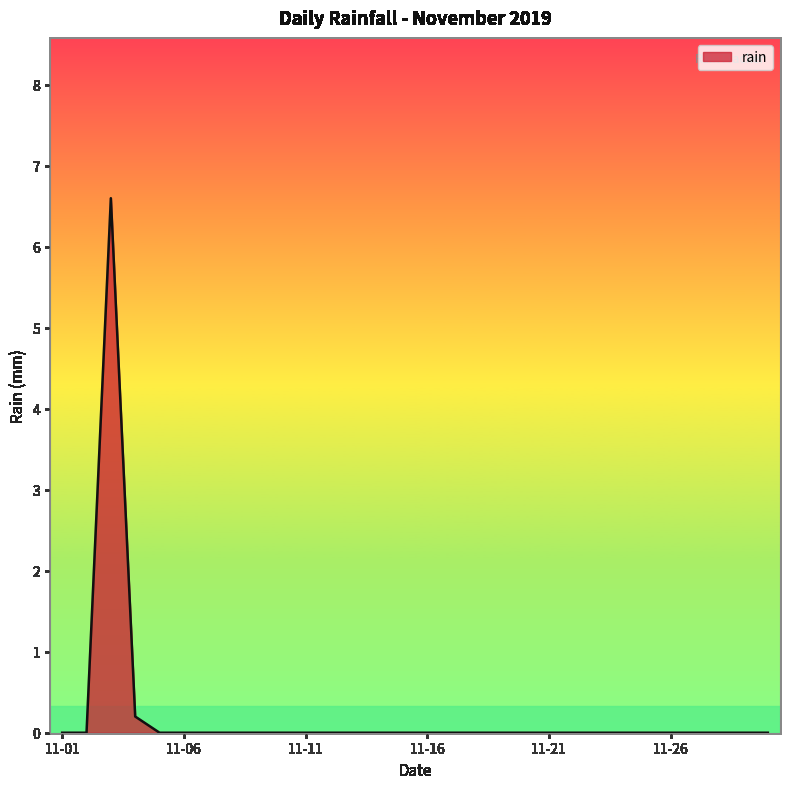

How many lines are shown in the chart?

1